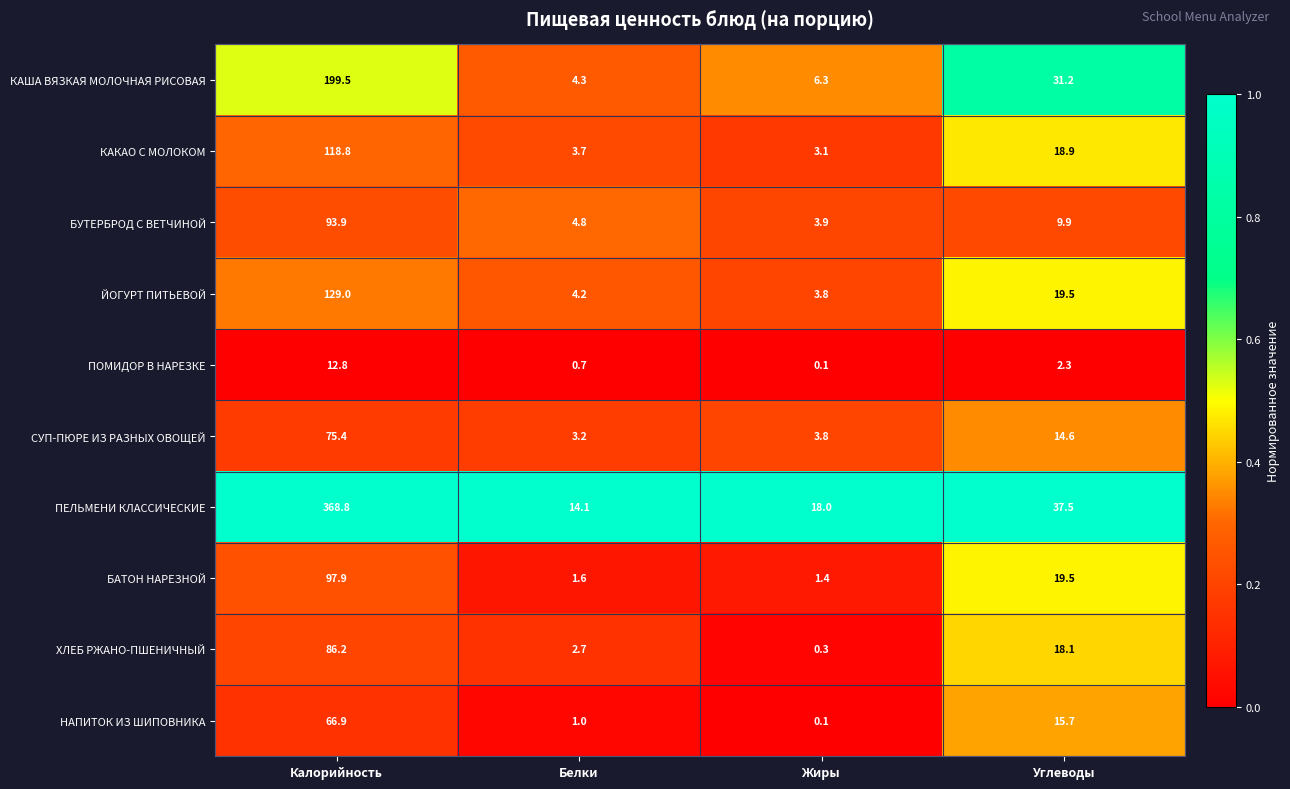

The БУТЕРБРОД С ВЕТЧИНОЙ series shows 1.1 at Жиры. True or false?

False